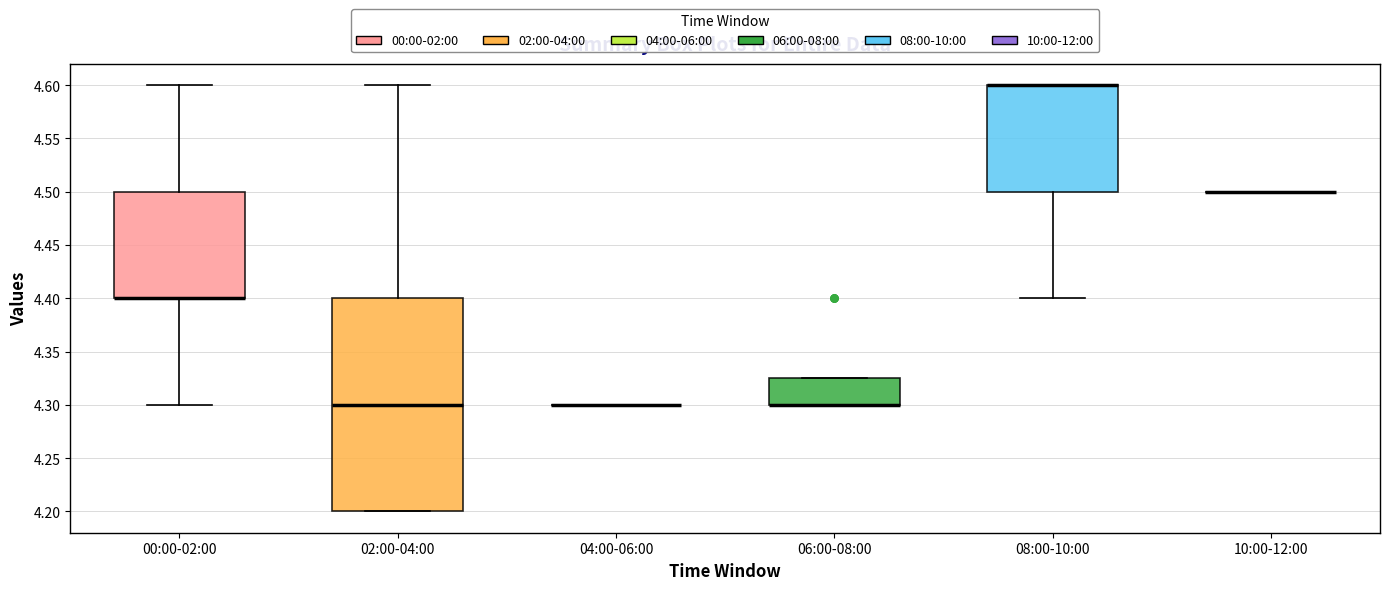

Where is the lower edge of the box for 00:00-02:00 on the y-axis? The values are not printed on the chart, so give them approximately, as read against the axis.

4.400